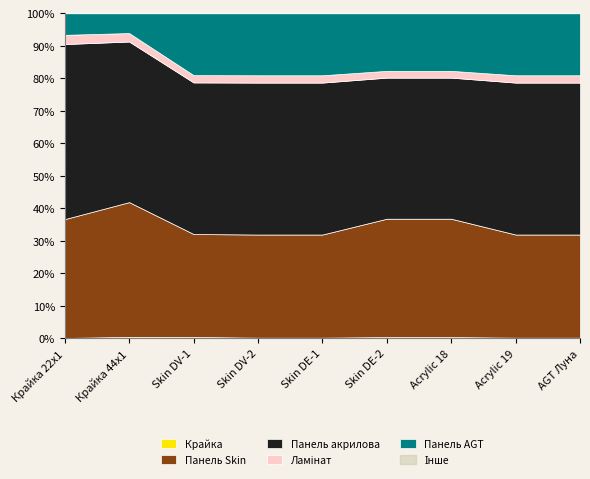

What is the total value across all series at Acrylic 18?

25787.1